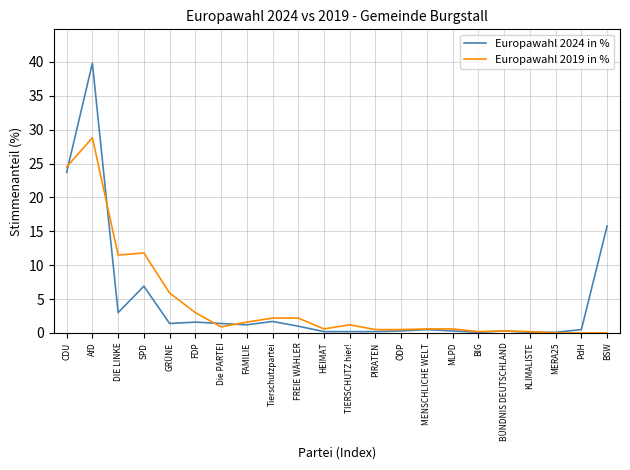

How many lines are shown in the chart?

2